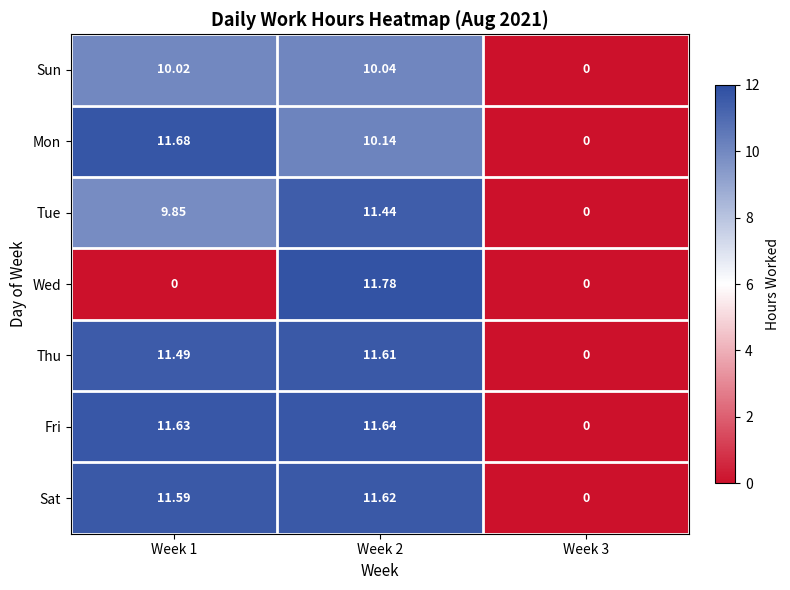

Which series has the largest total across all categories?

Fri